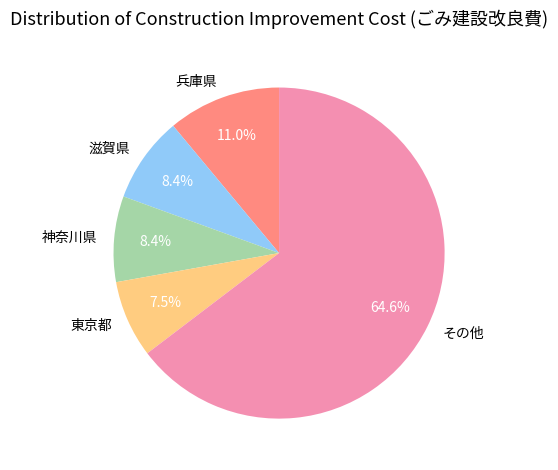

Is その他 the majority of the pie?

Yes